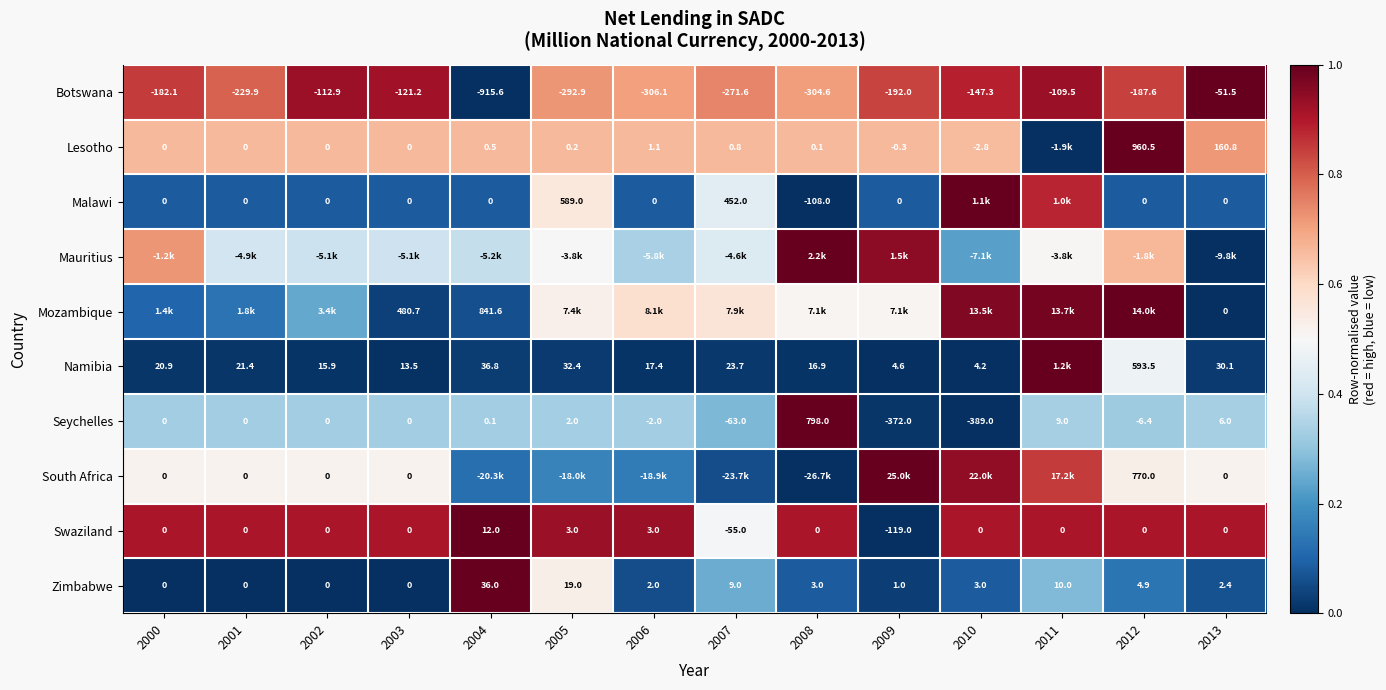

How many values in the Botswana series exceed -187?

6